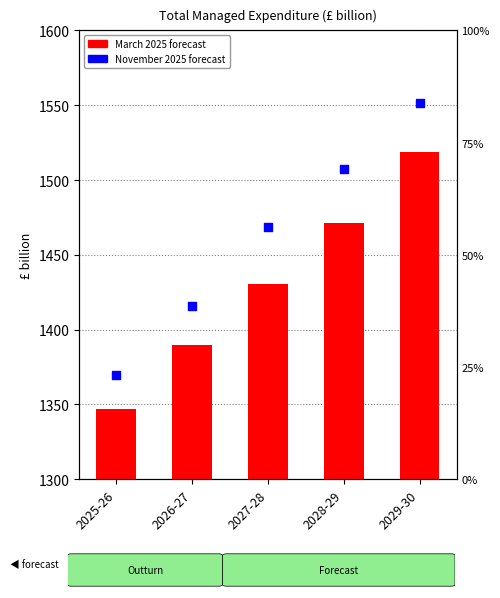

Is the value of November 2025 forecast at 2025-26 greater than the value of March 2025 forecast at 2026-27?

No